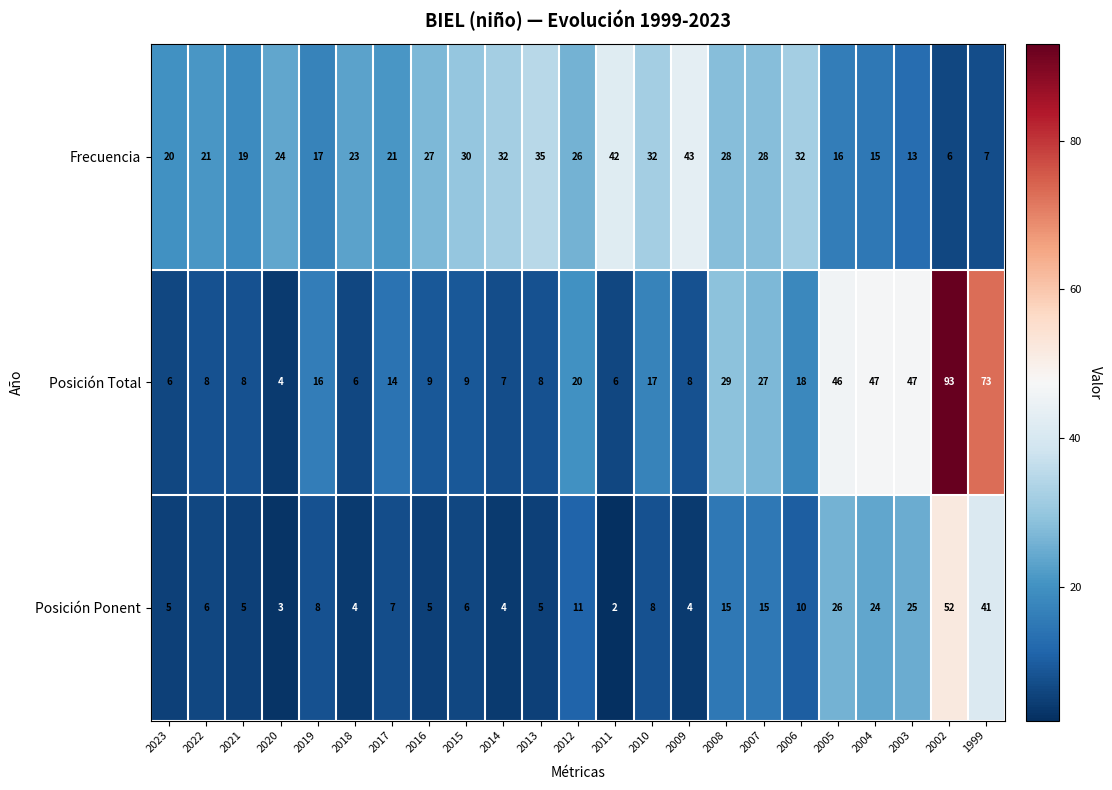

How many values in the Frecuencia series are below 24?

11